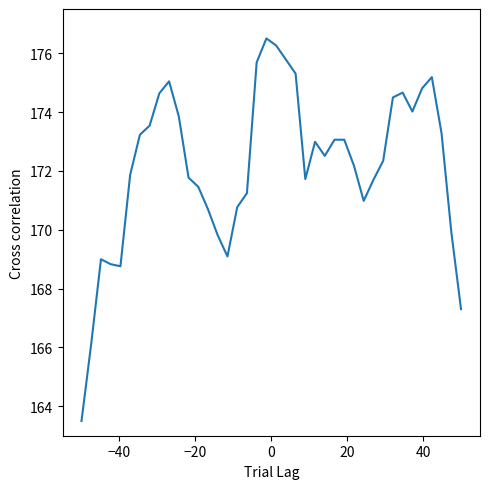

What is the minimum value shown in the chart?

163.5